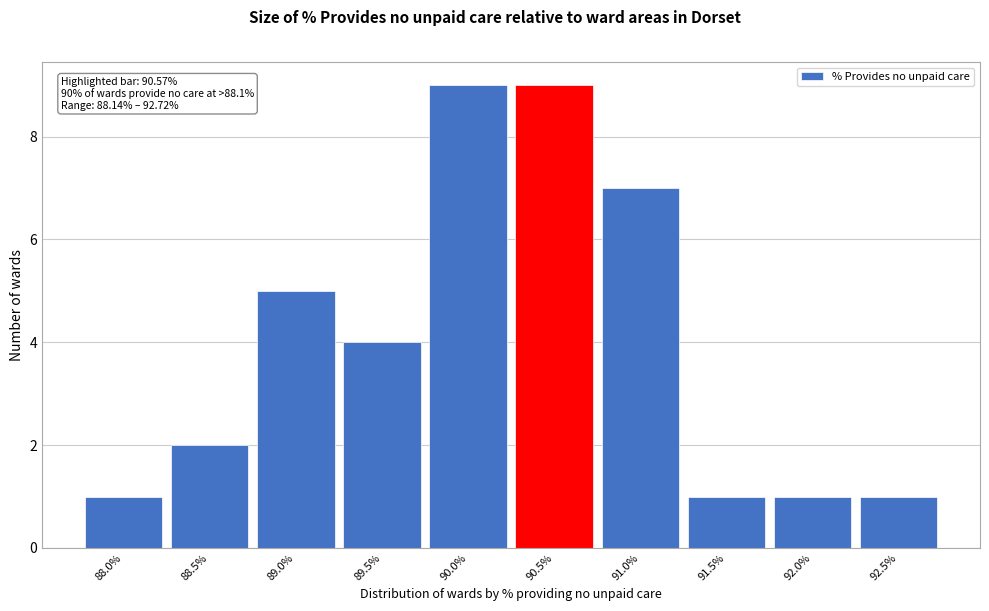

Reading right to left, transcribe all the data shown in this chart.

92.5%=1	92.0%=1	91.5%=1	91.0%=7	90.5%=9	90.0%=9	89.5%=4	89.0%=5	88.5%=2	88.0%=1